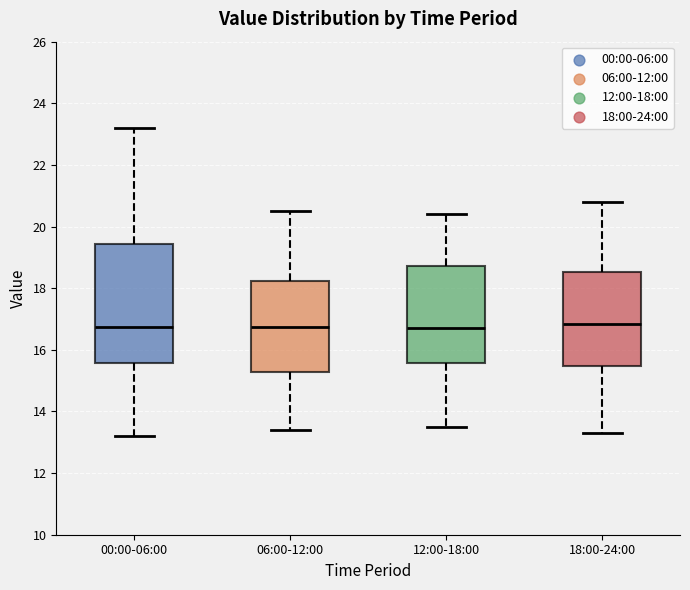

Which box is the tallest, from its lower edge to its upper edge?

00:00-06:00